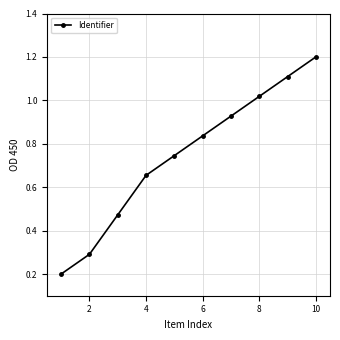

Does the chart have visible grid lines?

Yes